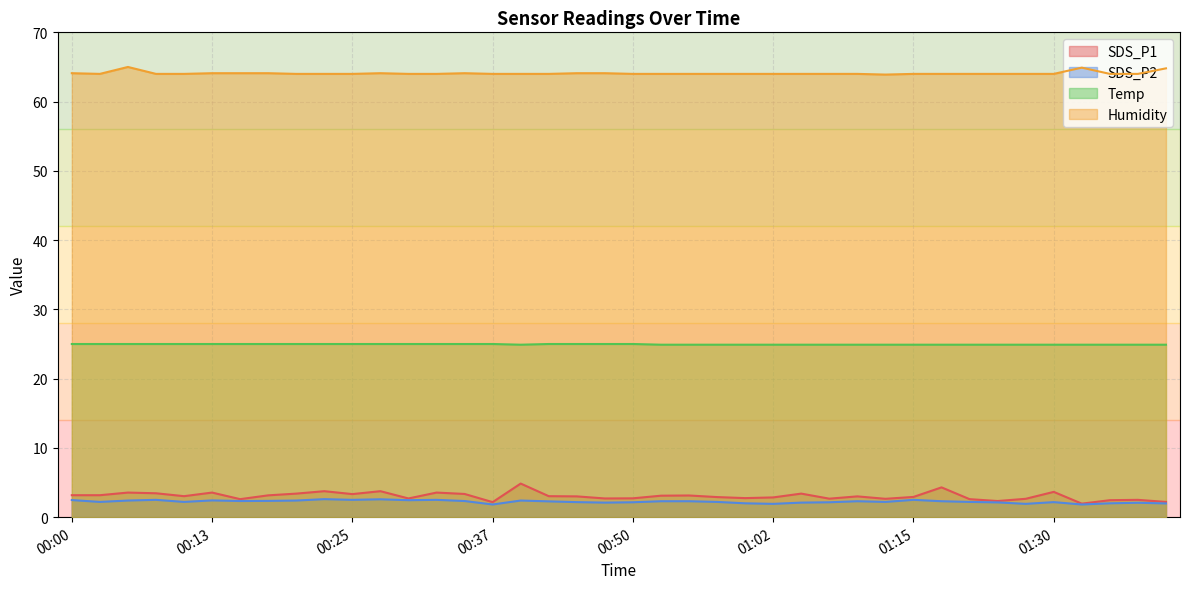

What is the average value of the Humidity series?

64.1